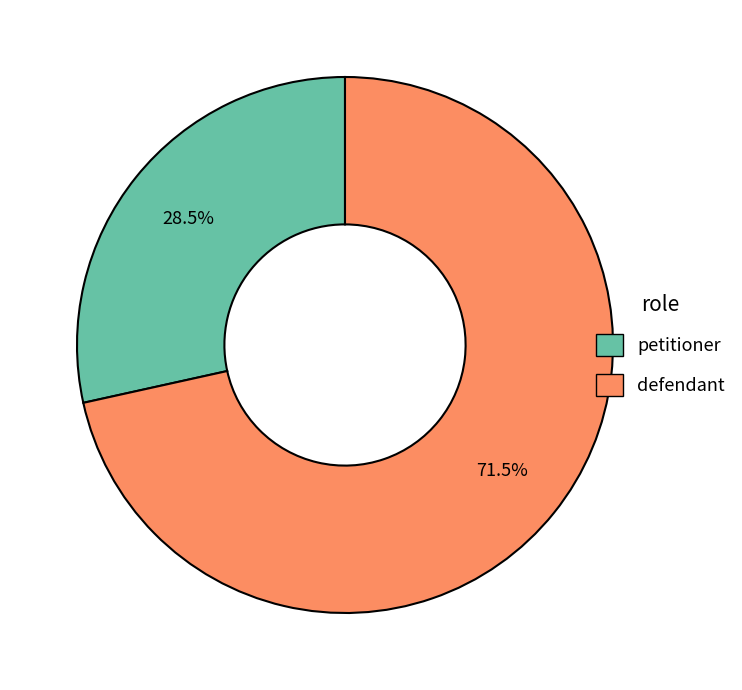

How many slices are in this pie chart?

2